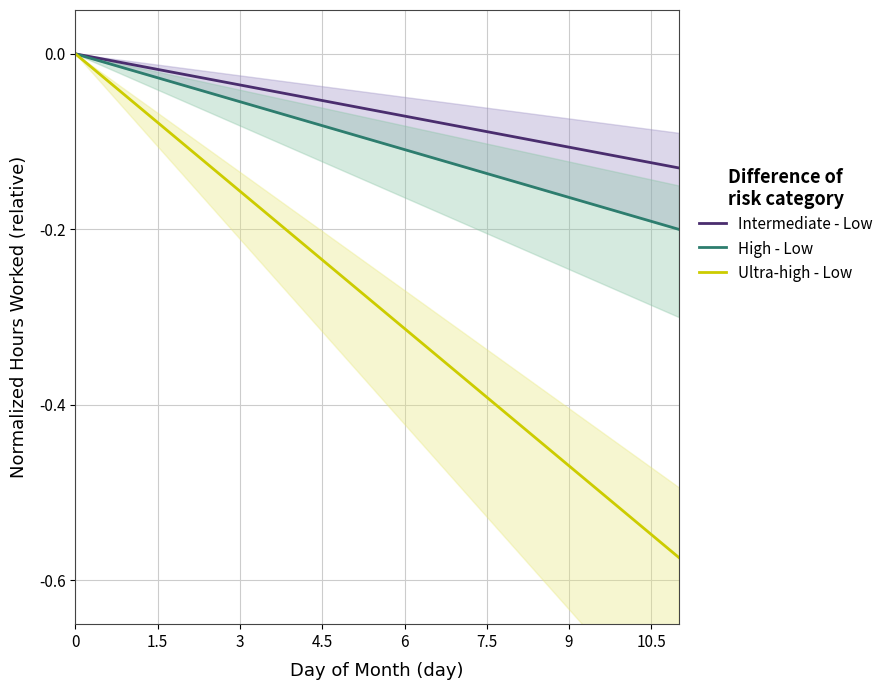

True or false: High - Low and Intermediate - Low cross at least once.

False